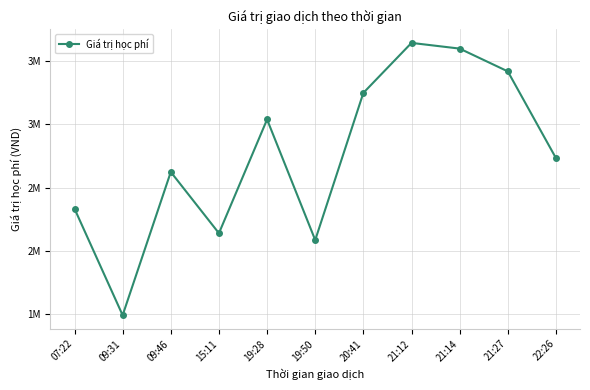

Reading right to left, what are all the values shown in this chart?

22:26=2734000	21:27=3419000	21:14=3599000	21:12=3644000	20:41=3249000	19:50=2086000	19:28=3039000	15:11=2140000	09:46=2624000	09:31=1492000	07:22=2334000